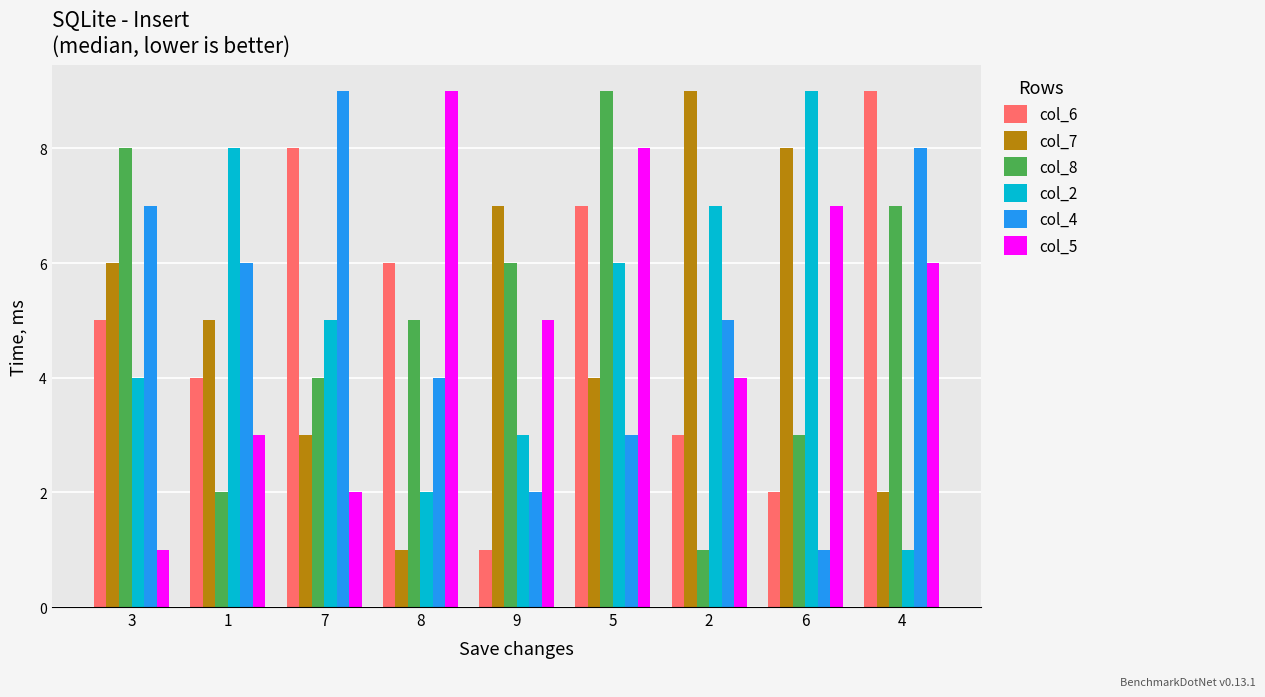

Rank the series at 7 from highest to lowest value.

col_4, col_6, col_2, col_8, col_7, col_5